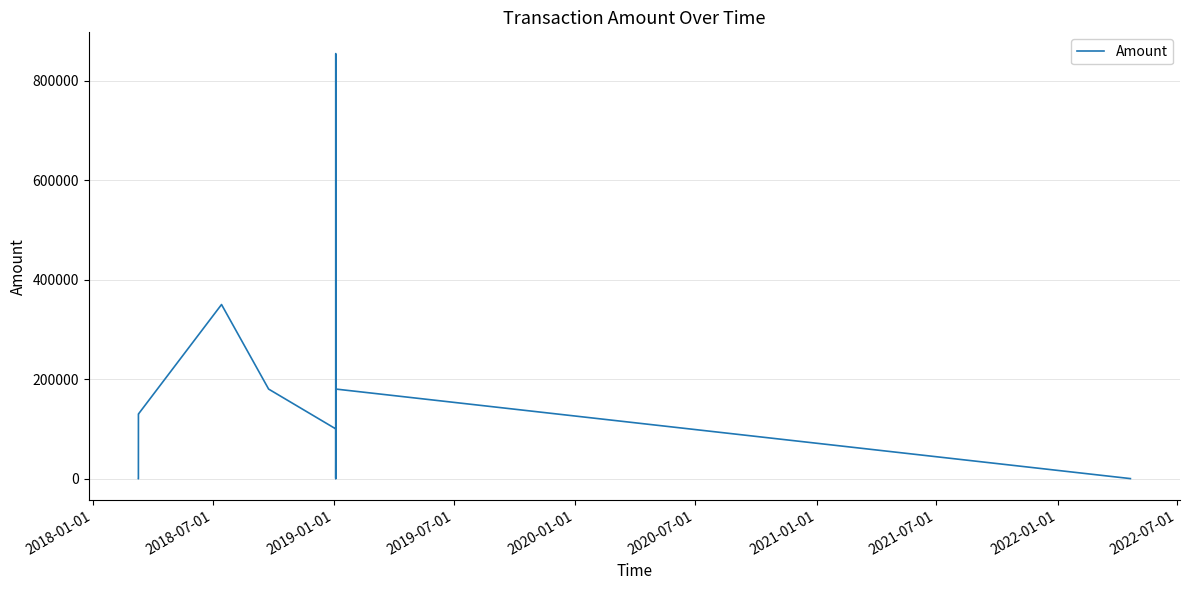

What is the greatest value displayed?

854642.0